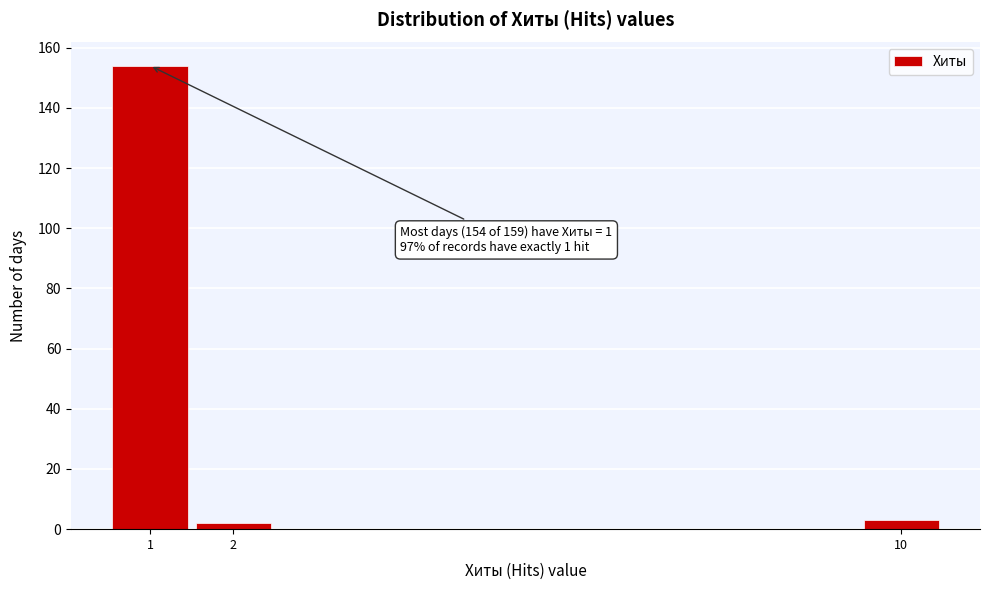

Over which range of the x-axis is the bar tallest?

0.5 to 1.5